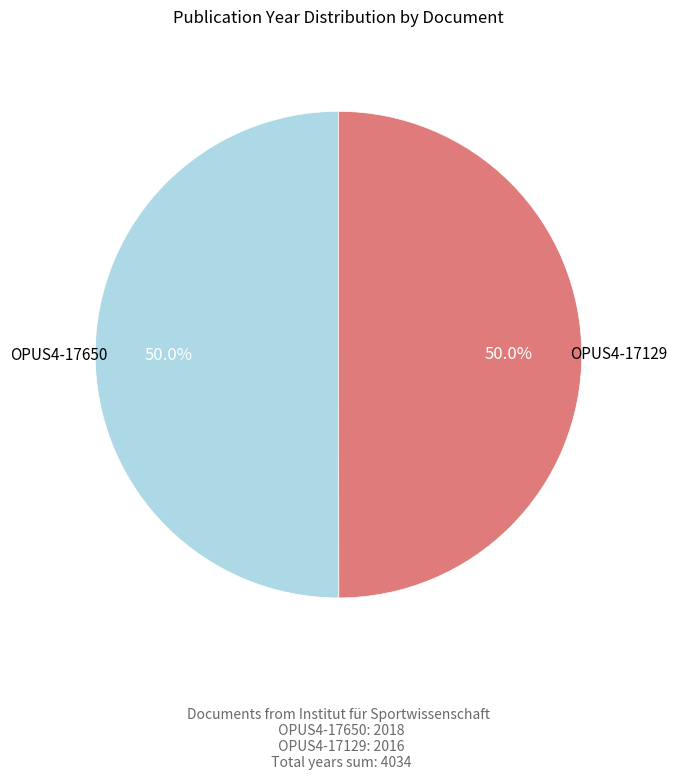

How many slices are in this pie chart?

2